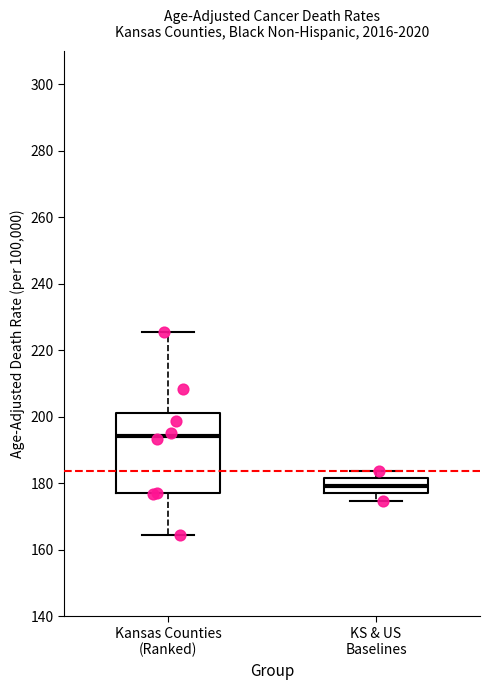

Reading left to right, transcribe this box plot: for each box, give where its median line is, the range the box spans, and where its two whiskers end, as read against the y-axis. The values are not printed on the chart, so give them approximately, as read against the axis.

Kansas Counties (Ranked): median 194, box 178 to 202, whiskers 164 to 226
KS & US Baselines: median 180, box 176 to 182, whiskers 174 to 184